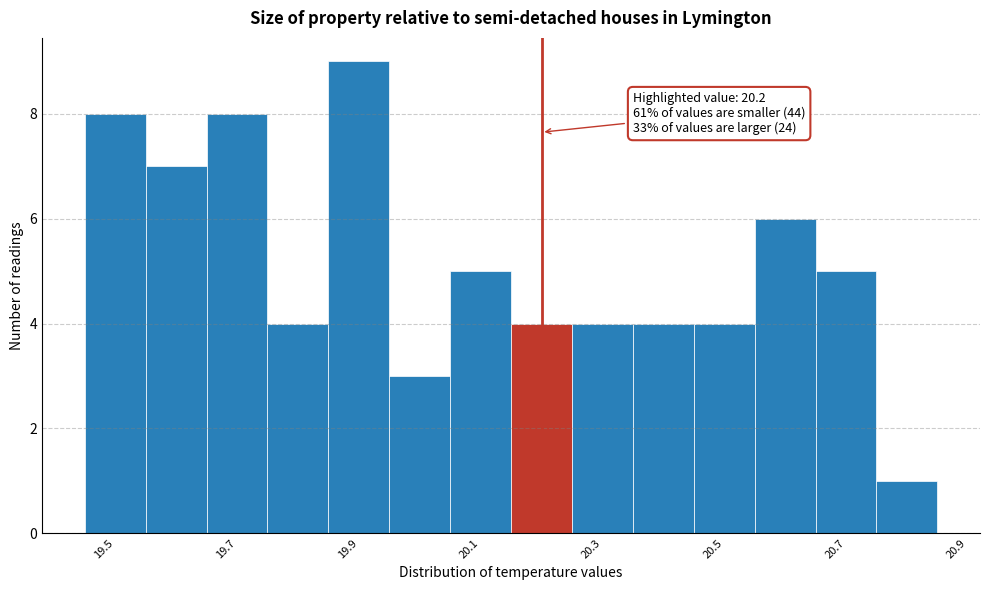

Which range on the x-axis has the tallest bar?

19.85 to 19.95